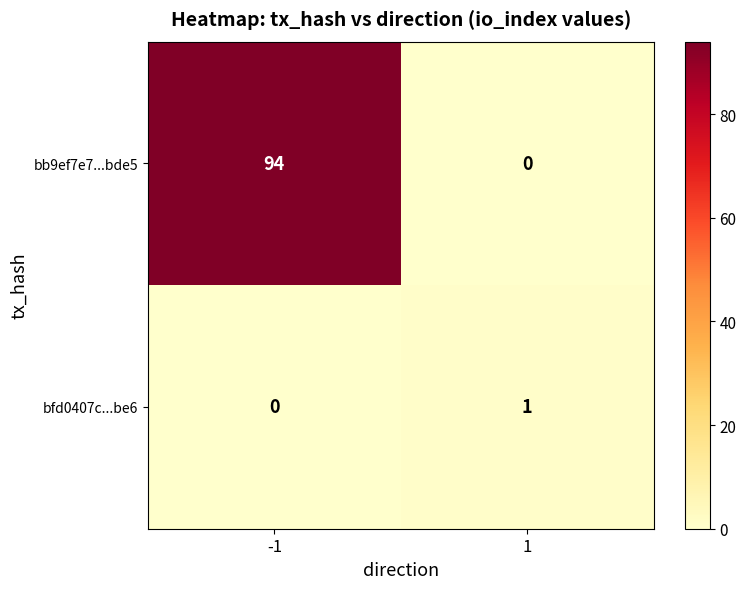

What is the maximum value shown in the chart?

94